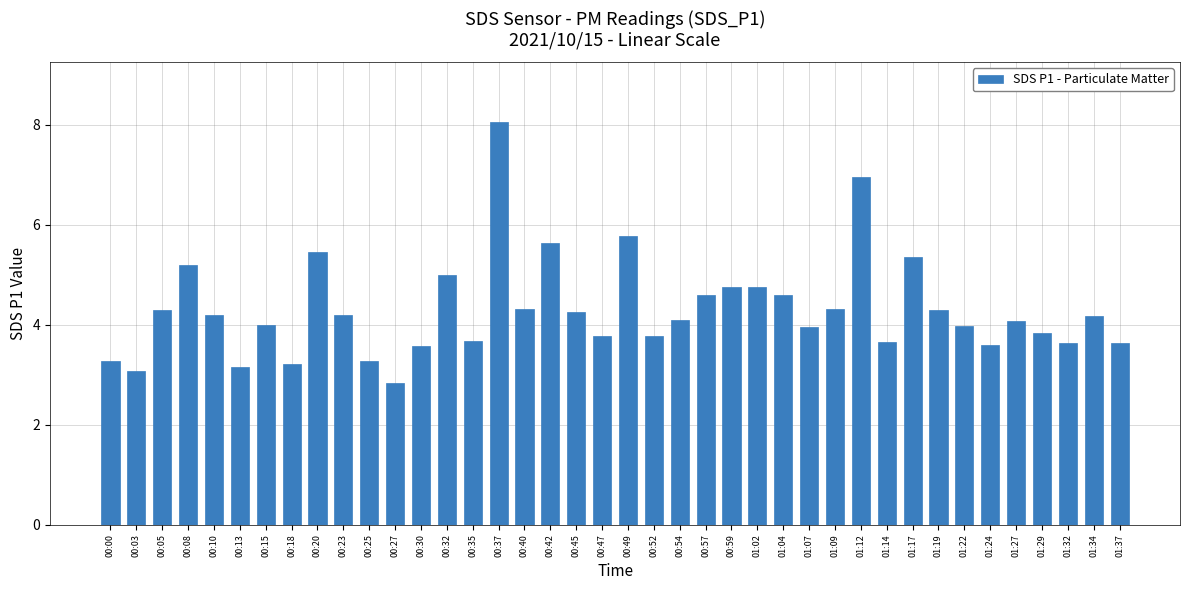

Count the number of categories in the chart.

40